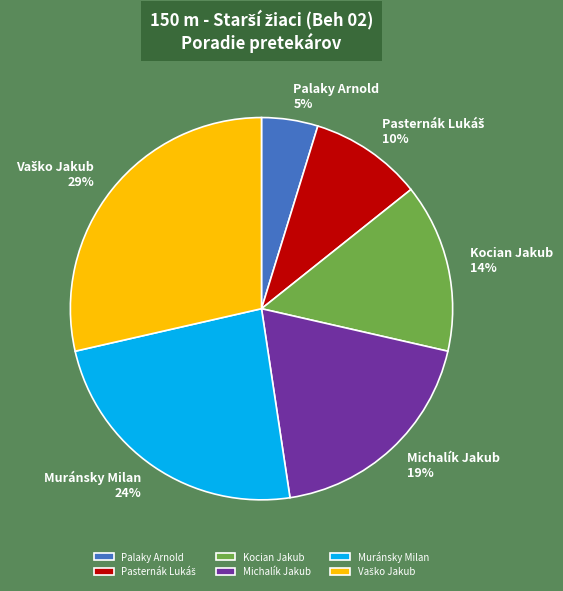

Is there a majority slice in this chart?

No